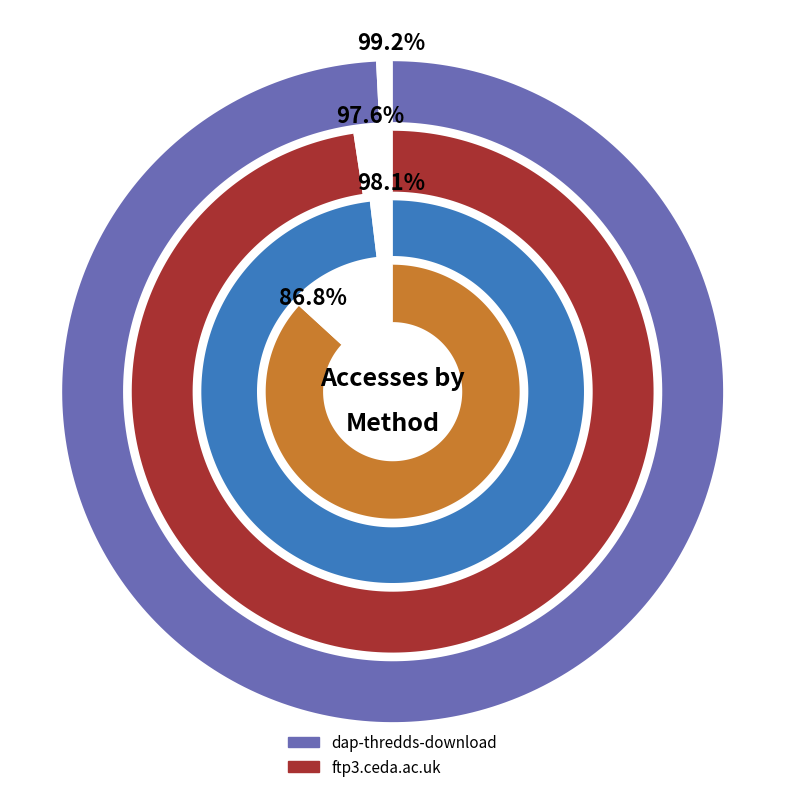

Combined, what portion of the pie is dap-thredds-download and ftp3.ceda.ac.uk?

100.0%